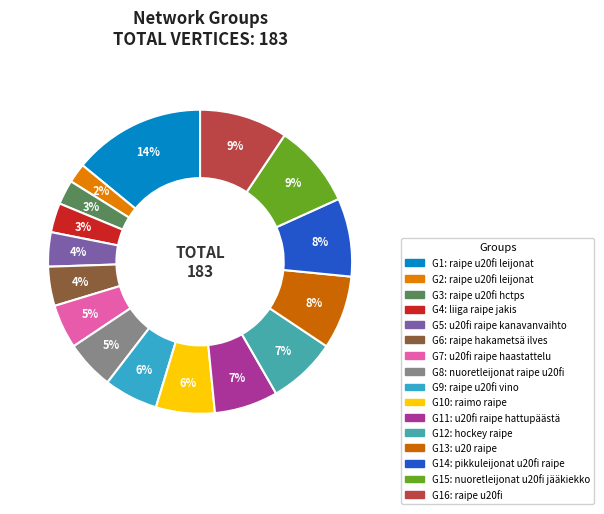

Which slice is the largest?

G1